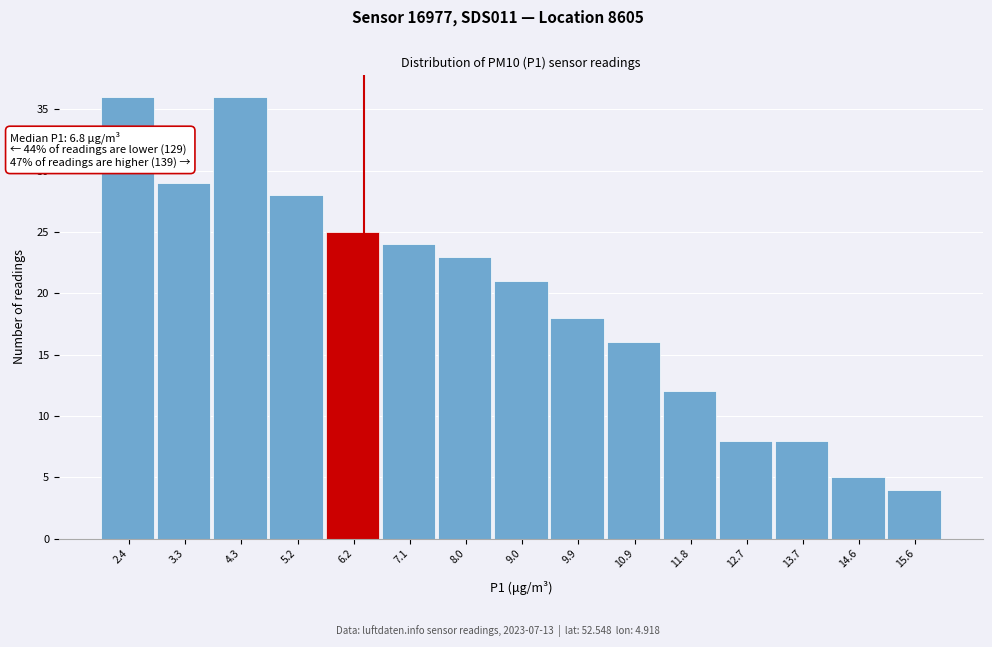

Reading right to left, transcribe all the data shown in this chart.

15.6=4	14.6=5	13.7=8	12.7=8	11.8=12	10.9=16	9.9=18	9.0=21	8.0=23	7.1=24	6.2=25	5.2=28	4.3=36	3.3=29	2.4=36